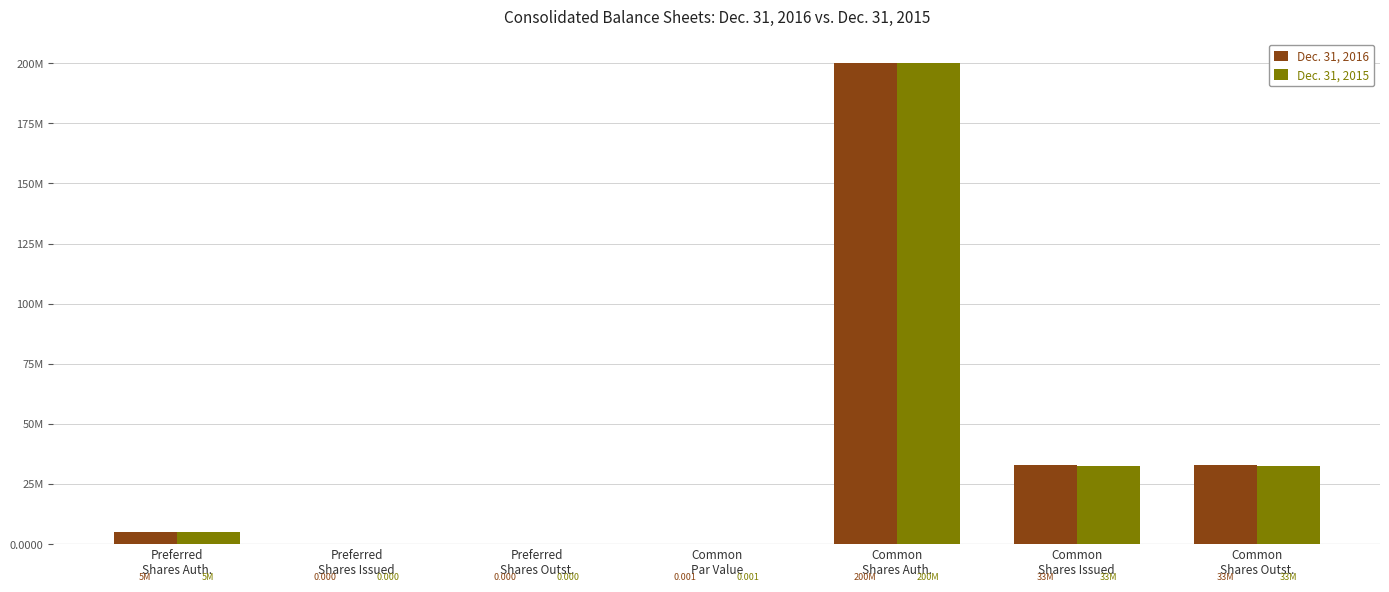

What are all the series names shown in the legend?

Dec. 31, 2016, Dec. 31, 2015